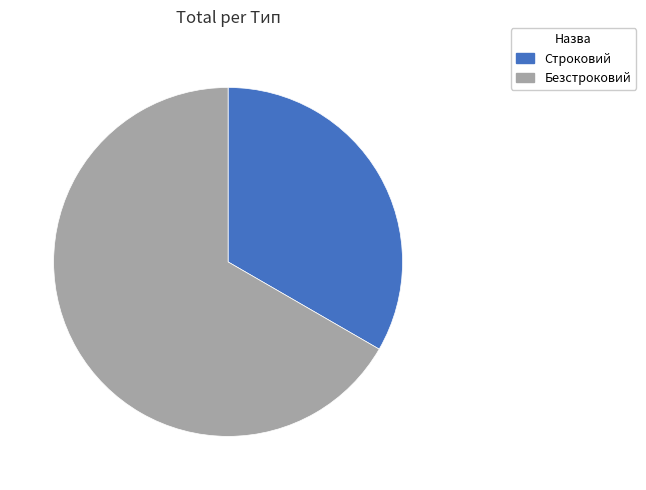

Which slice represents more than half of the pie?

Безстроковий